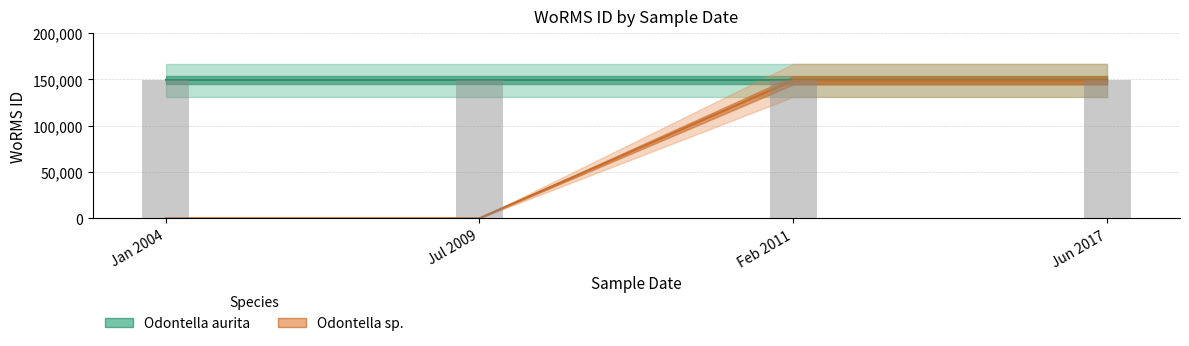

How many bars are there in total?

8